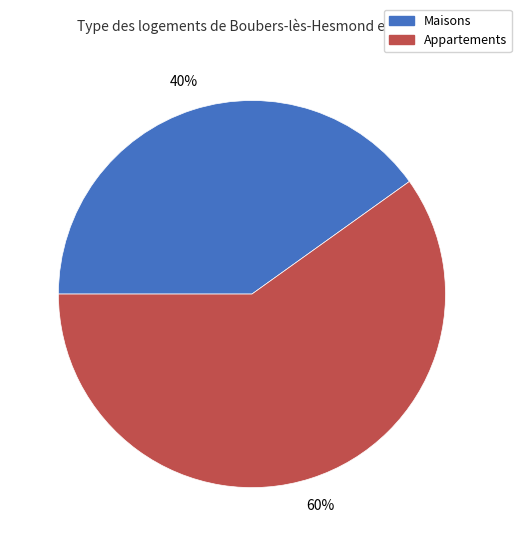

To the nearest percent, what percentage of the pie is Maisons?

40%